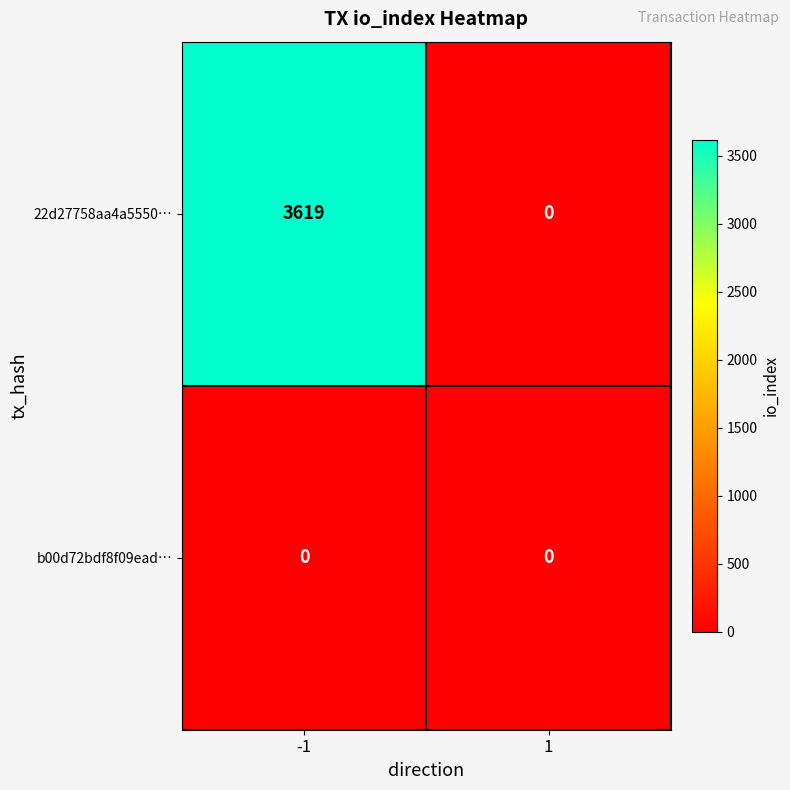

At how many categories does at least one series exceed 1015?

1